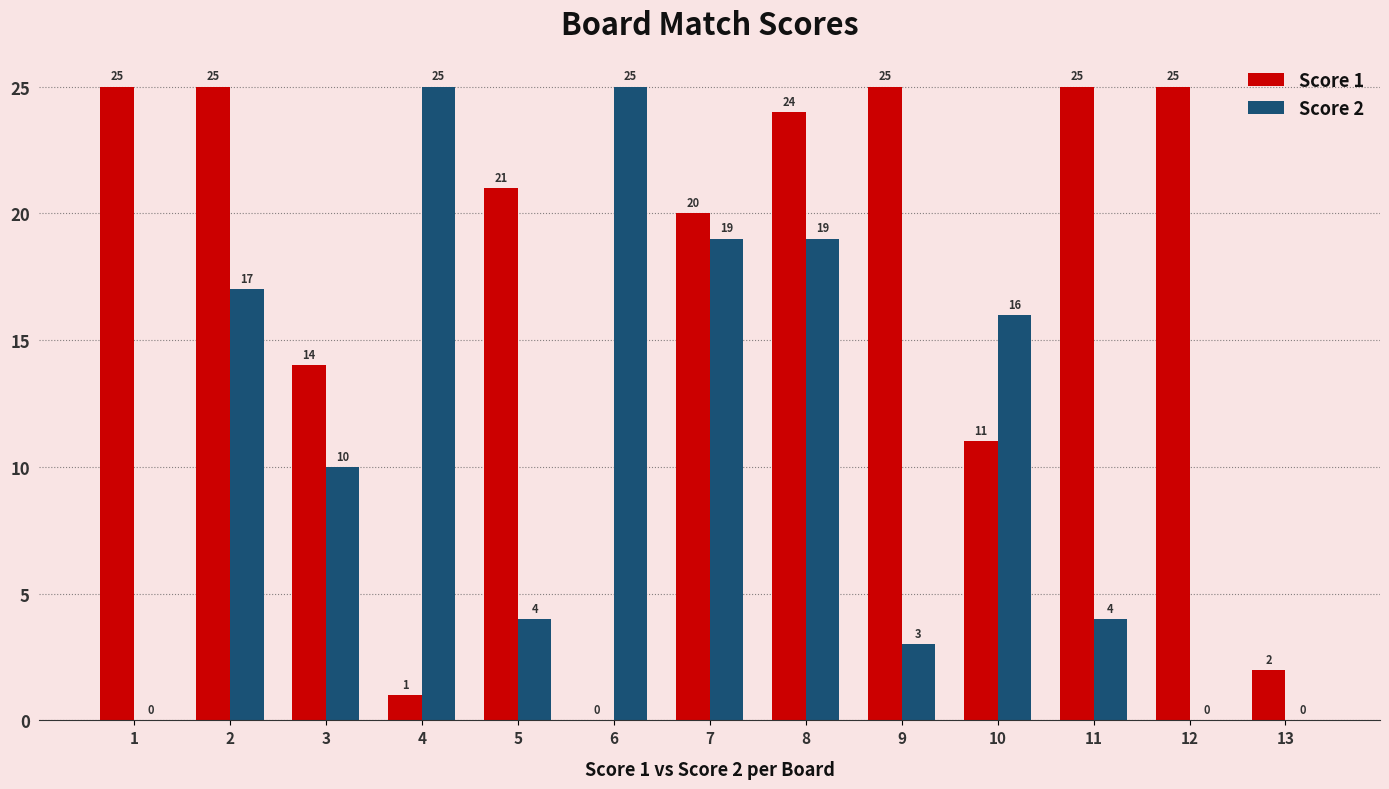

Reading left to right, extract all data points from this chart.

Score 1: 1=25	2=25	3=14	4=1	5=21	6=0	7=20	8=24	9=25	10=11	11=25	12=25	13=2
Score 2: 1=0	2=17	3=10	4=25	5=4	6=25	7=19	8=19	9=3	10=16	11=4	12=0	13=0